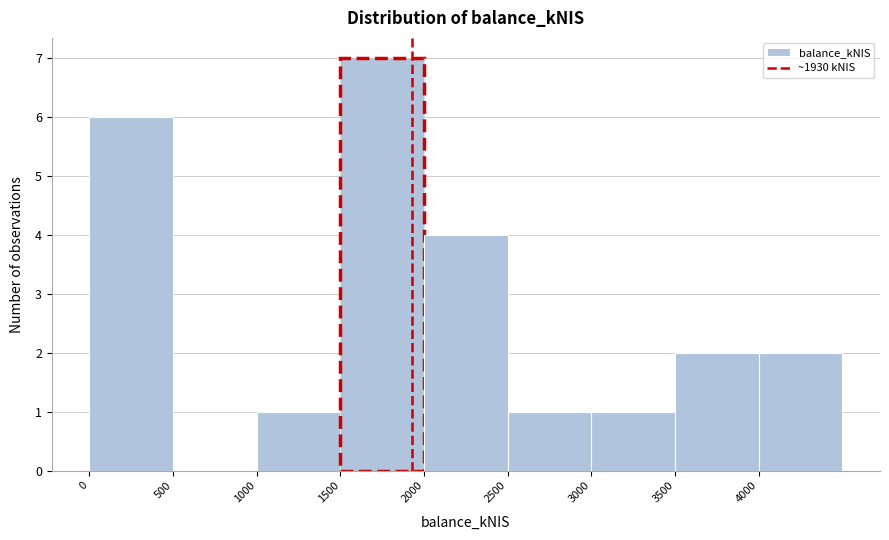

What is the height of the bar covering 3000 to 3500 on the x-axis? The values are not printed on the chart, so give them approximately, as read against the axis.

1